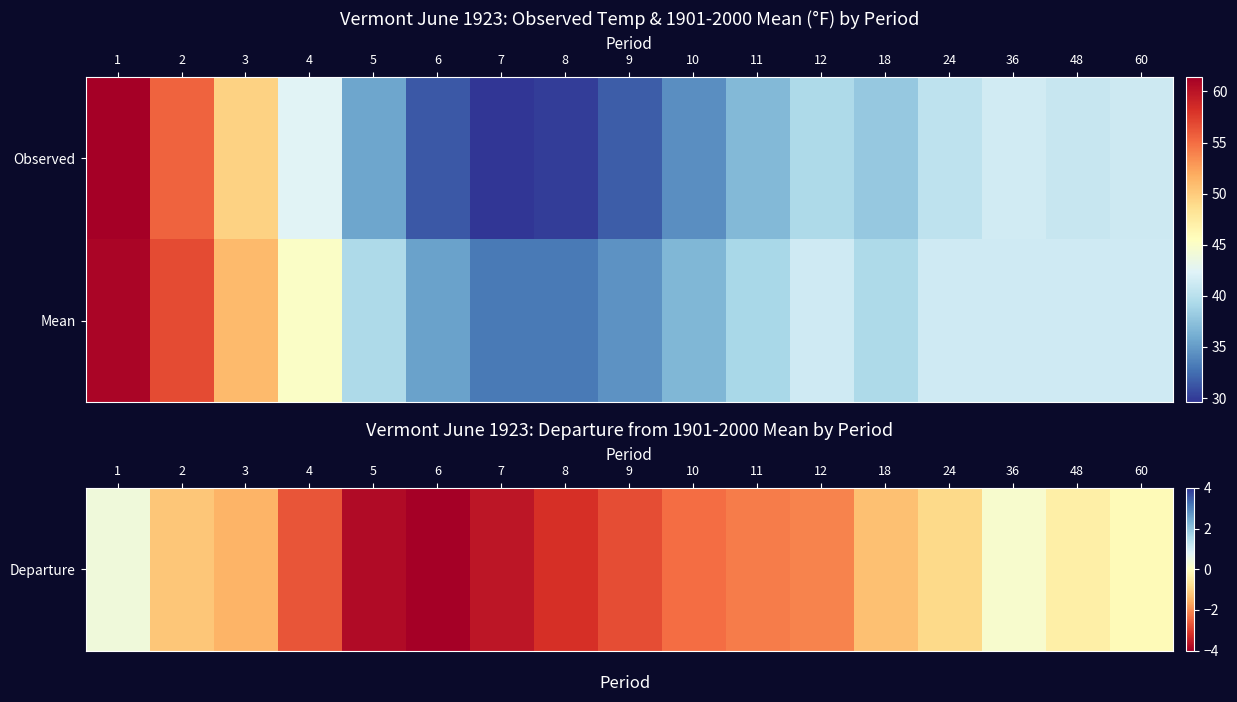

Which series has the largest range (max minus min)?

Mean